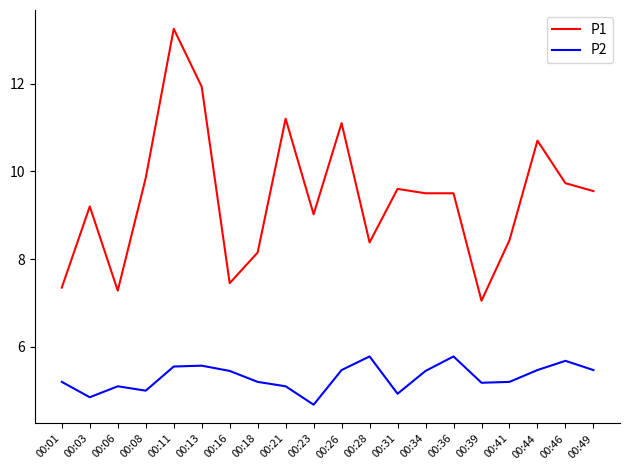

Is this an area chart (filled region under the line)?

No